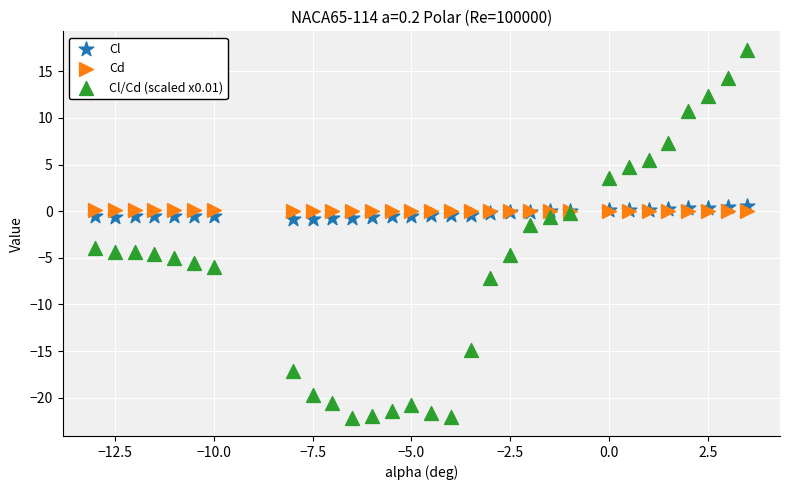

Across all series, what Y value is closest to -2?

-1.5